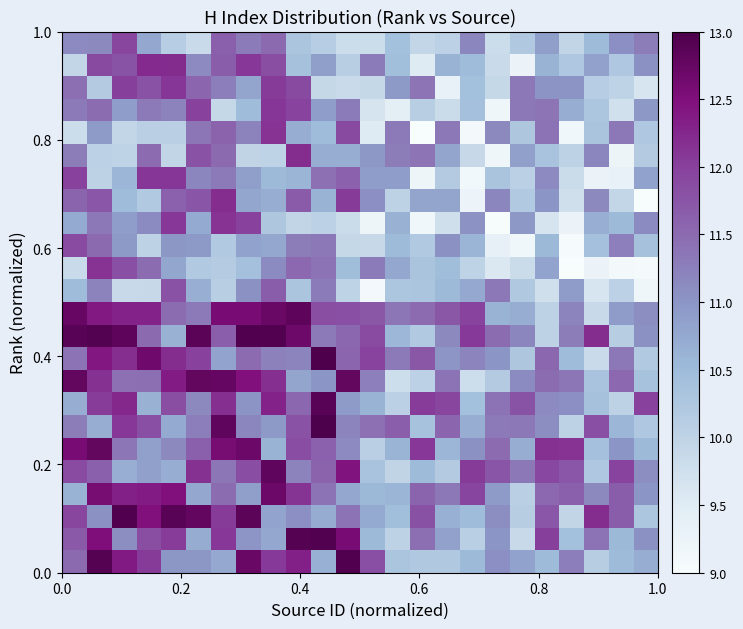

How many series are shown in this chart?

24